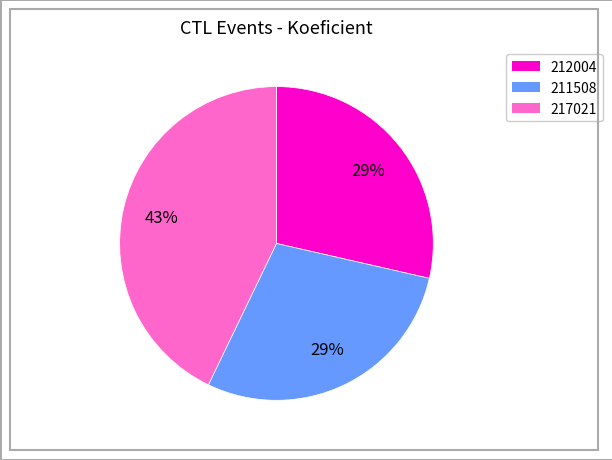

Is 217021 the majority of the pie?

No